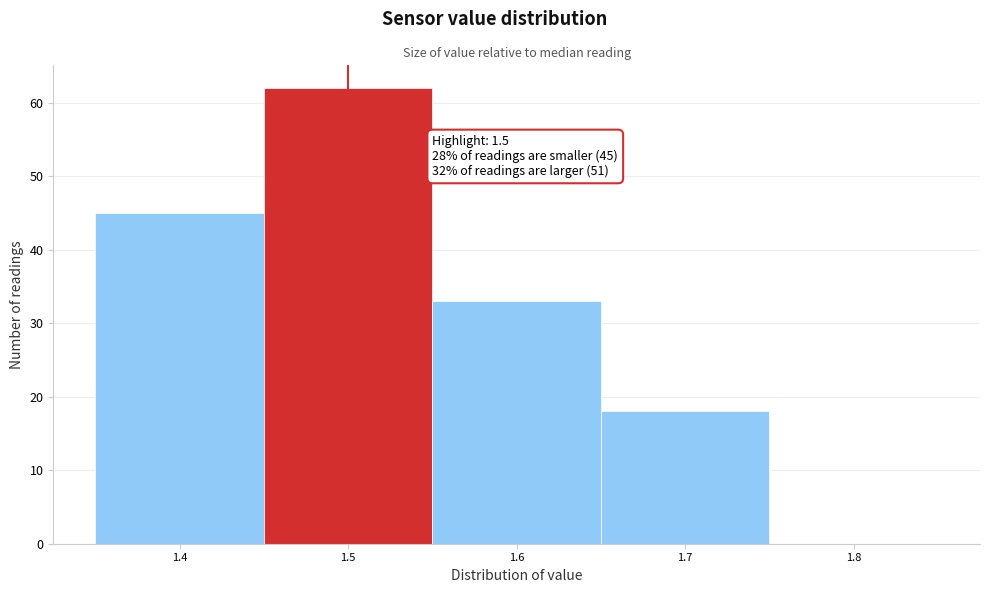

Over which range of the x-axis is the bar tallest?

1.45 to 1.55